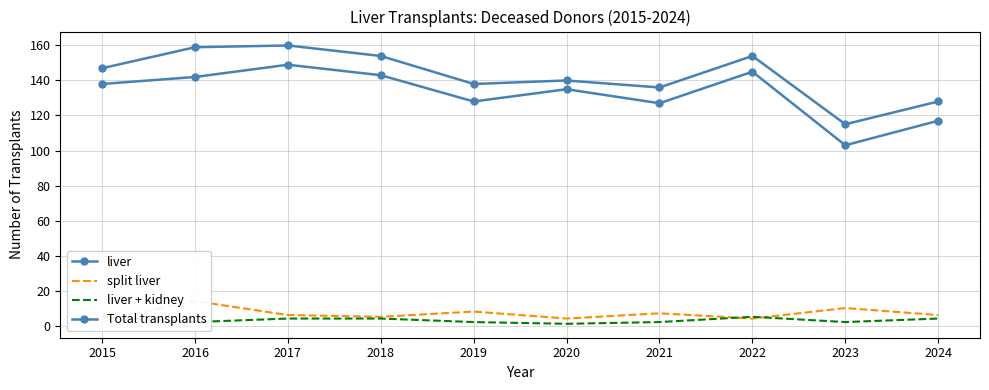

The value of liver + kidney at 2017 is 6. True or false?

False